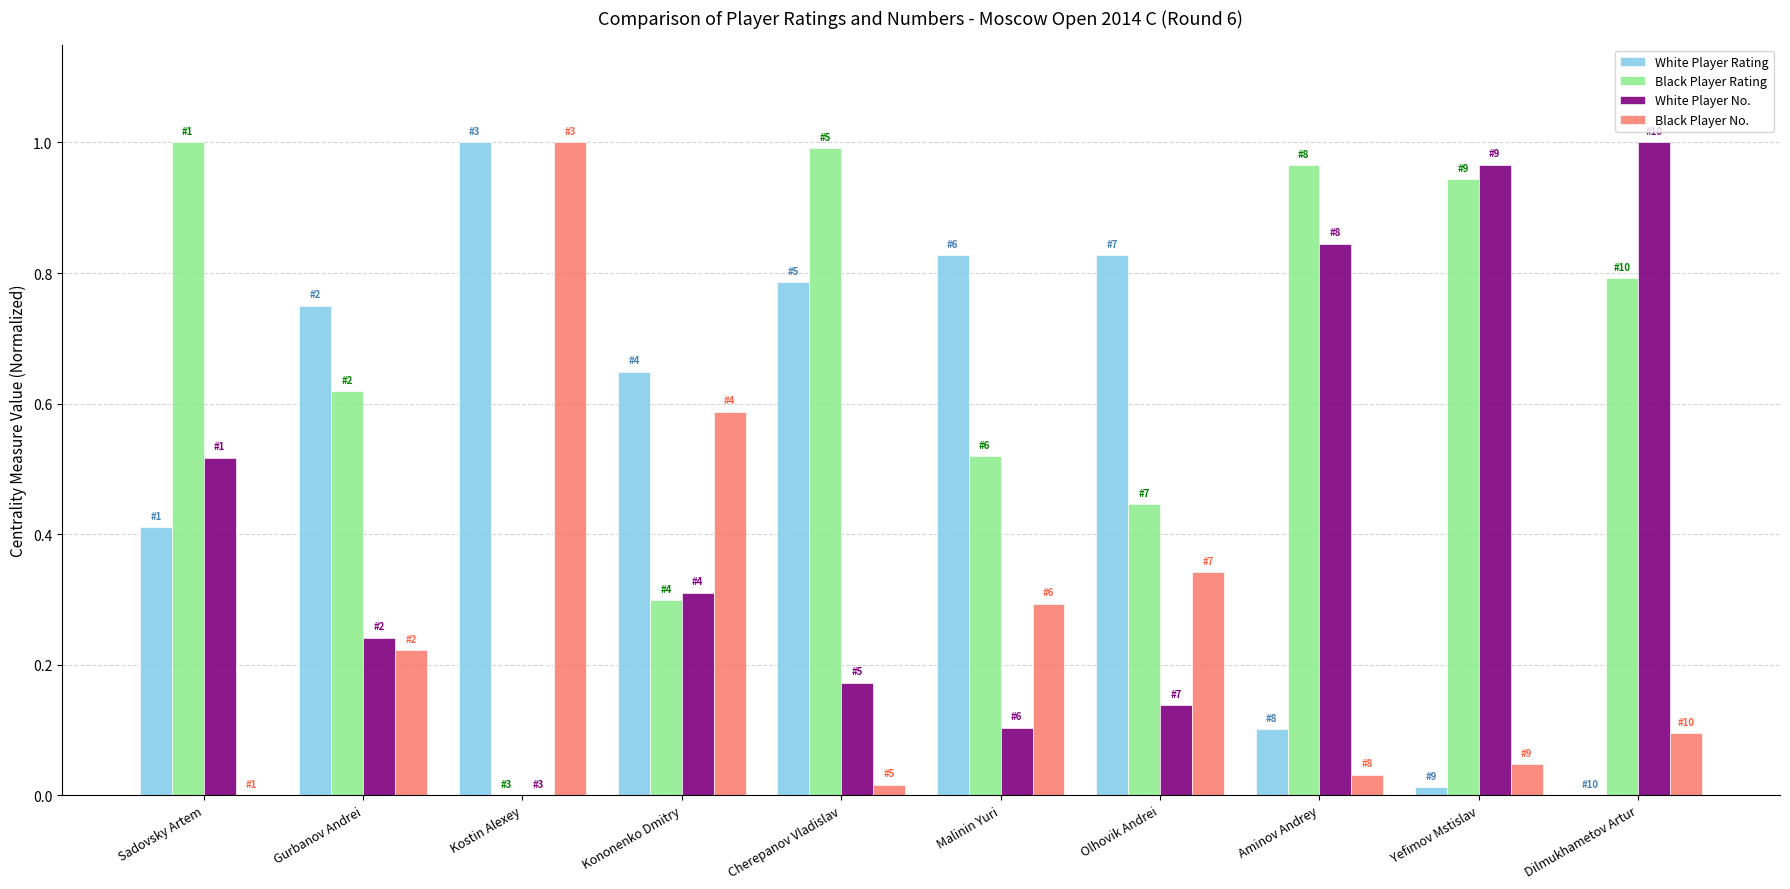

True or false: White Player Rating has a value of 0.8 at Olhovik Andrei.

True